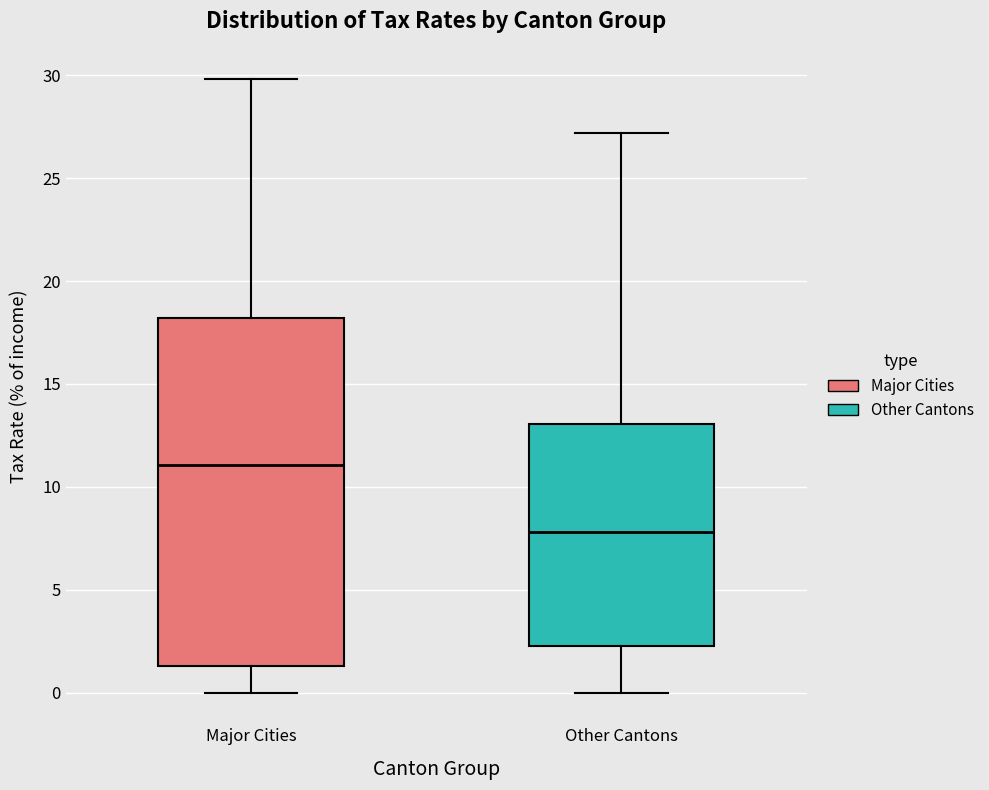

Reading left to right, transcribe this box plot: for each box, give where its median line is, the range the box spans, and where its two whiskers end, as read against the y-axis. The values are not printed on the chart, so give them approximately, as read against the axis.

Major Cities: median 11.0, box 1.5 to 18.0, whiskers 0.0 to 30.0
Other Cantons: median 8.0, box 2.5 to 13.0, whiskers 0.0 to 27.0